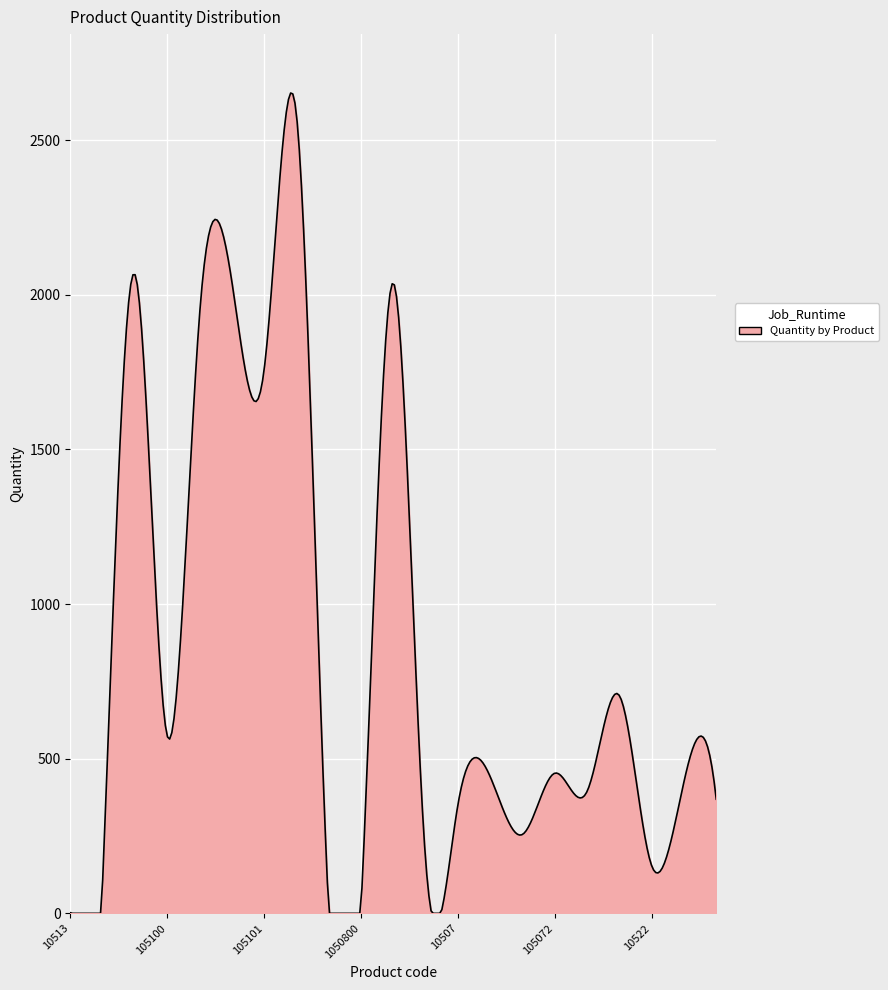

What is the difference between the maximum and minimum values?

2651.9